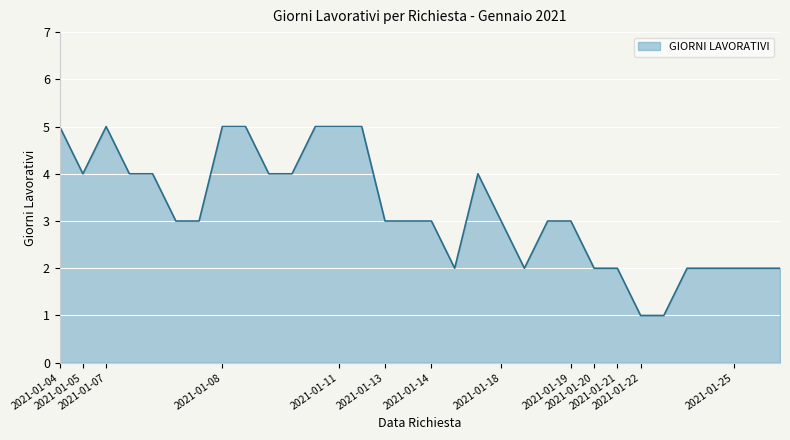

Reading right to left, list all the values displayed in this chart.

2	2	2	2	2	1	1	2	2	3	3	2	3	4	2	3	3	3	5	5	5	4	4	5	5	3	3	4	4	5	4	5